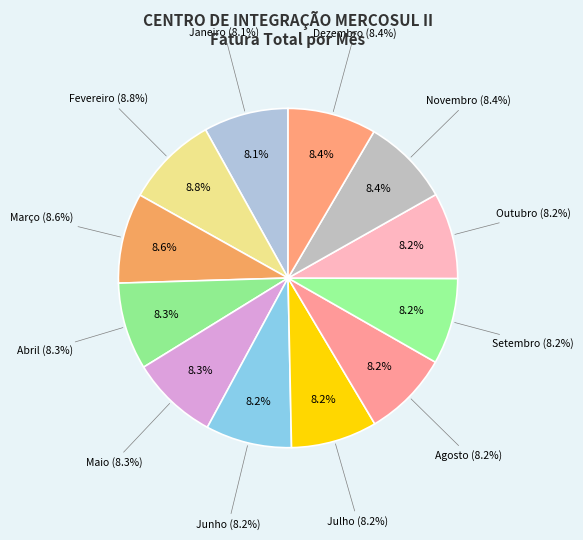

Is it true that Novembro is 1% of the pie?

False